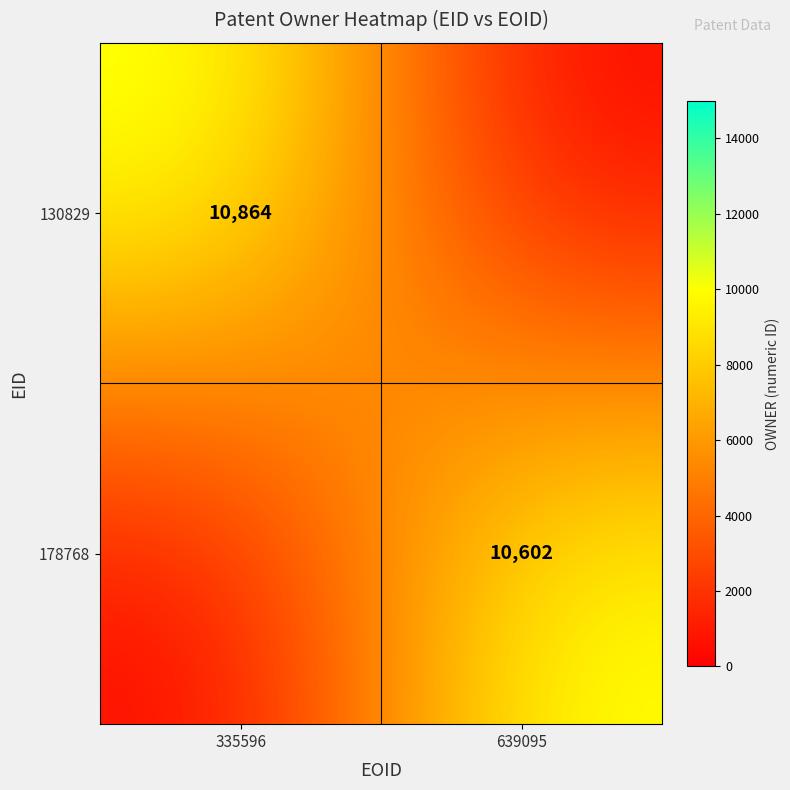

Which series has the largest range (max minus min)?

130829